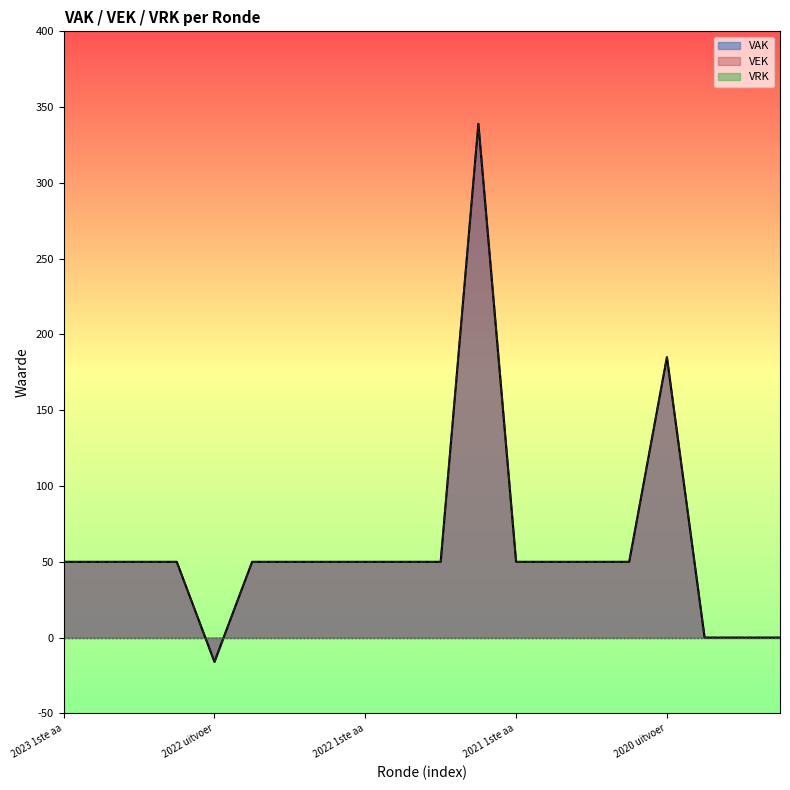

What is the difference between the maximum and minimum values in the VEK series?

355